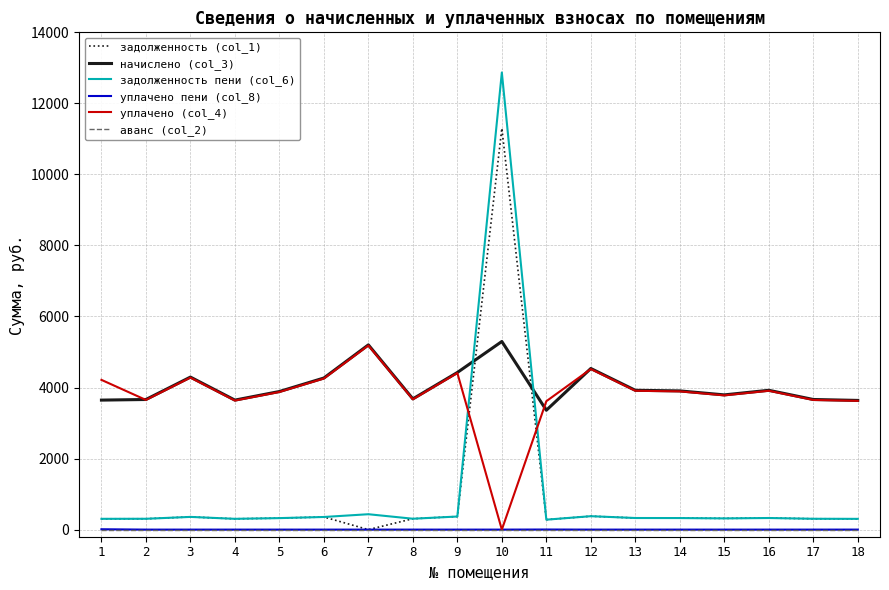

Read the задолженность пени (col_6) value at 15.

316.1